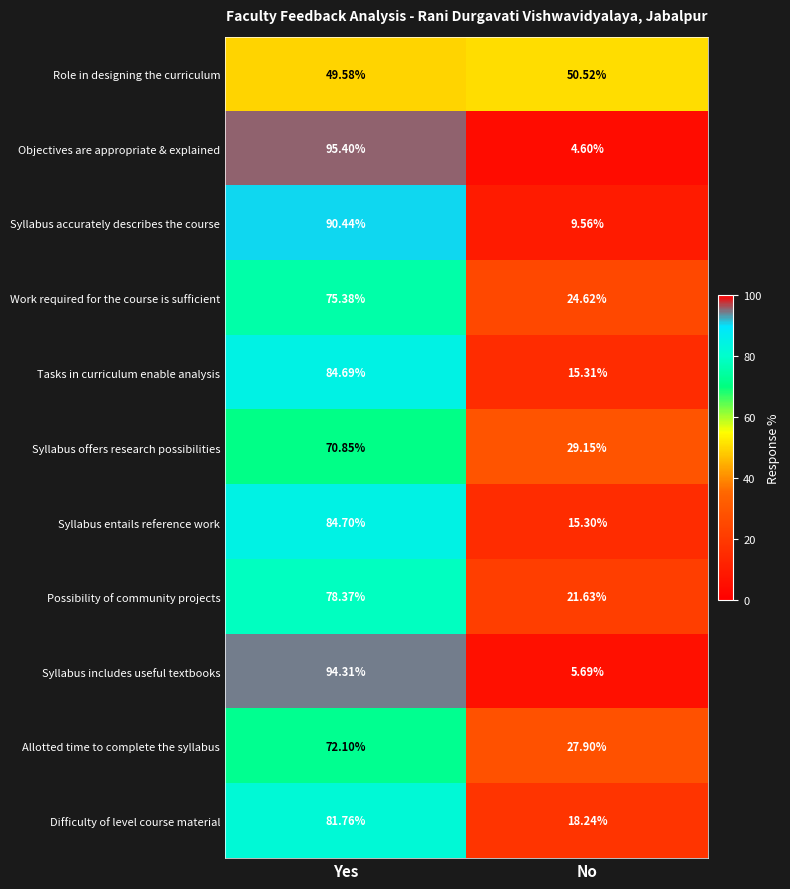

Where does the Role in designing the curriculum series first go above 50?

No